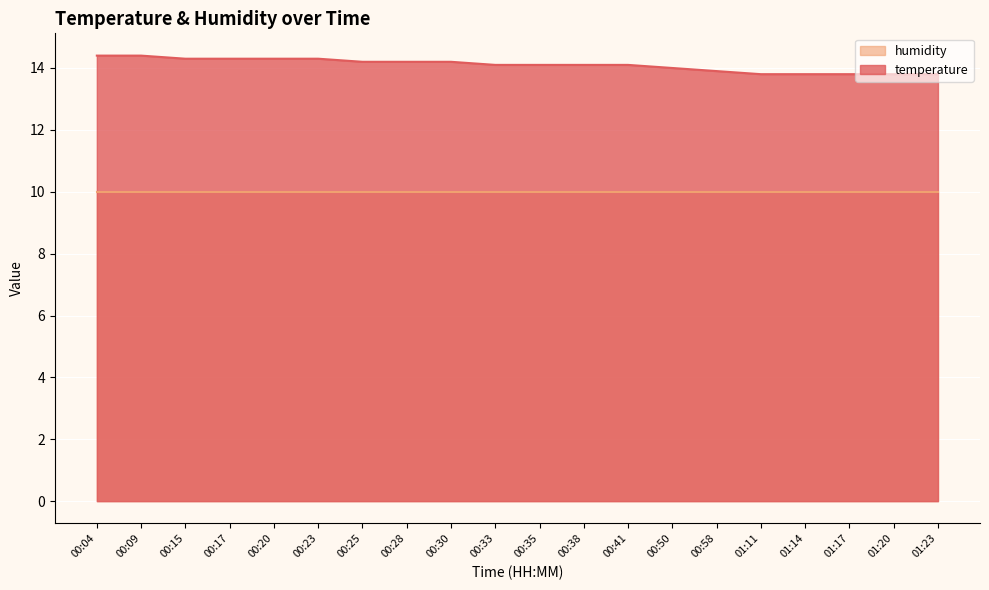

What is the smallest value displayed?

10.0